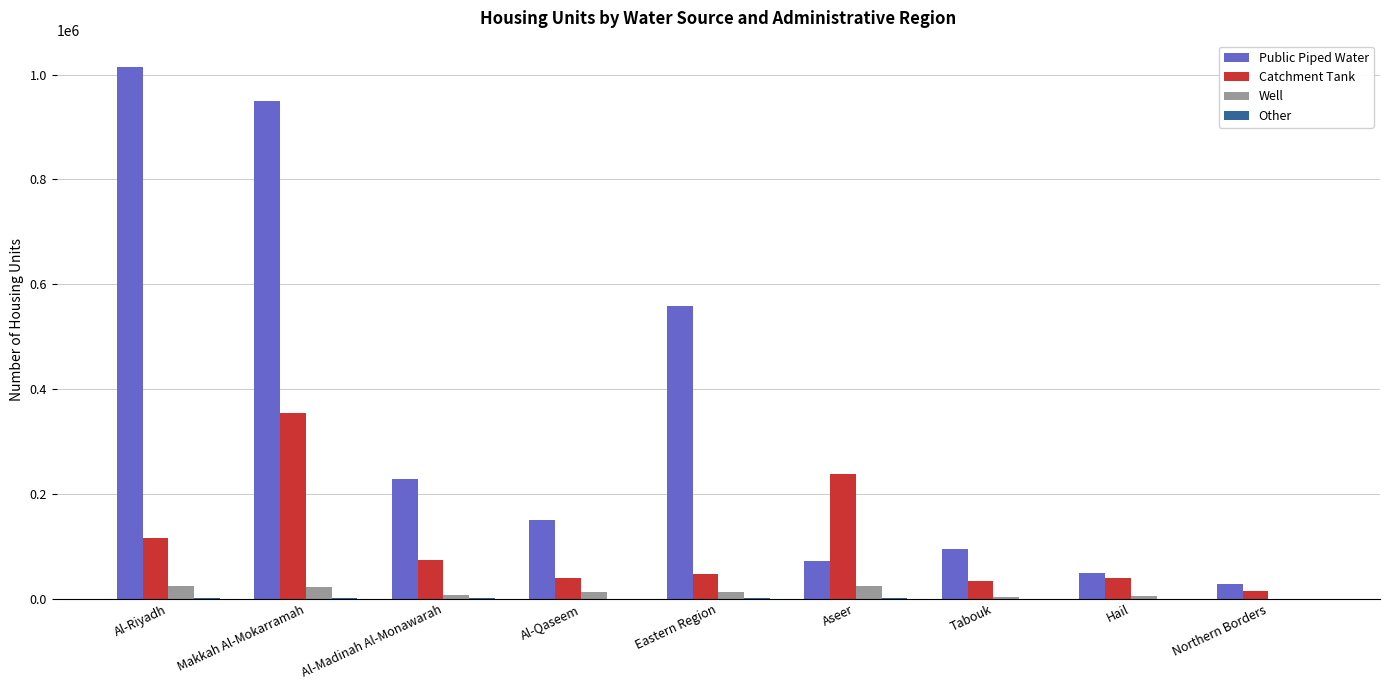

What is the maximum value shown in the chart?

1014177